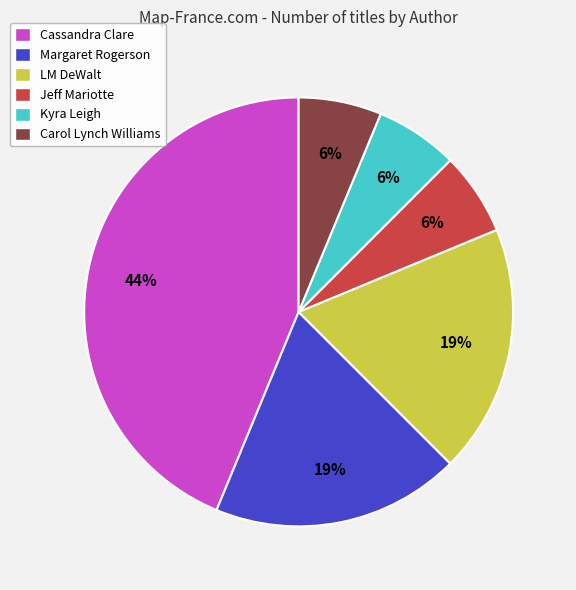

Which category has the biggest portion of the pie?

Cassandra Clare